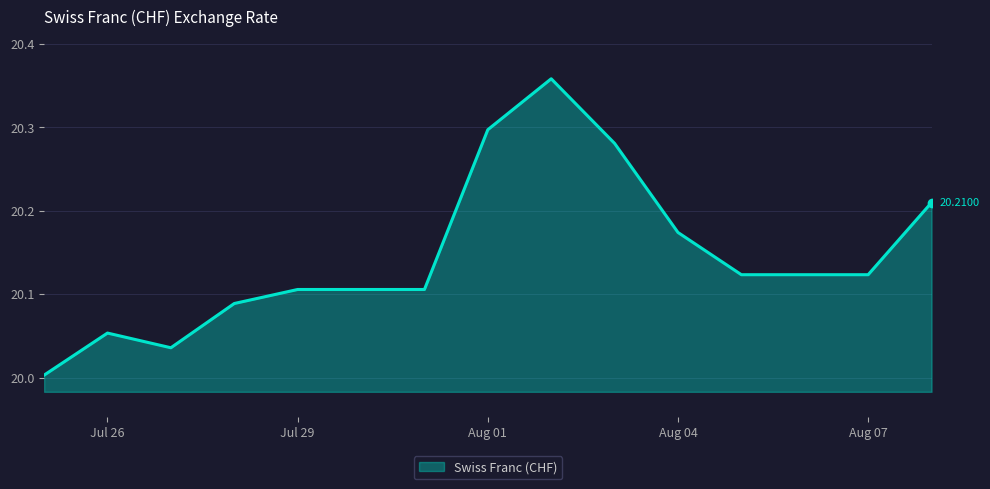

What is the difference between the maximum and minimum values?

0.4